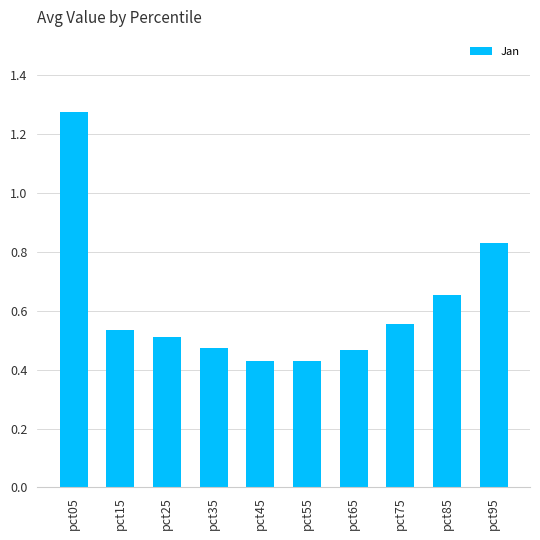

What is the sum of all values?

6.2